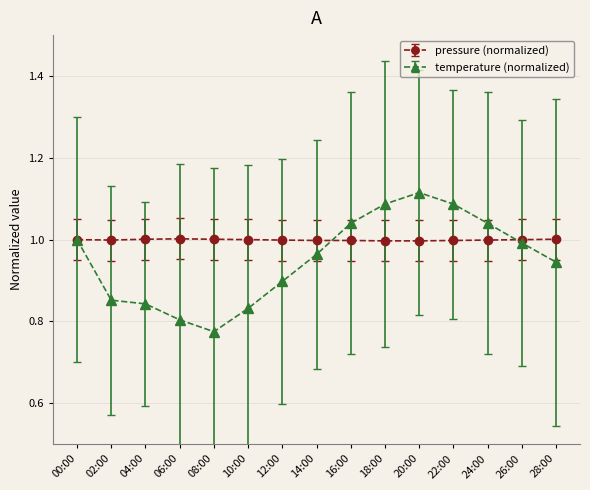

The value of pressure (normalized) at 12:00 is 1.0. True or false?

True